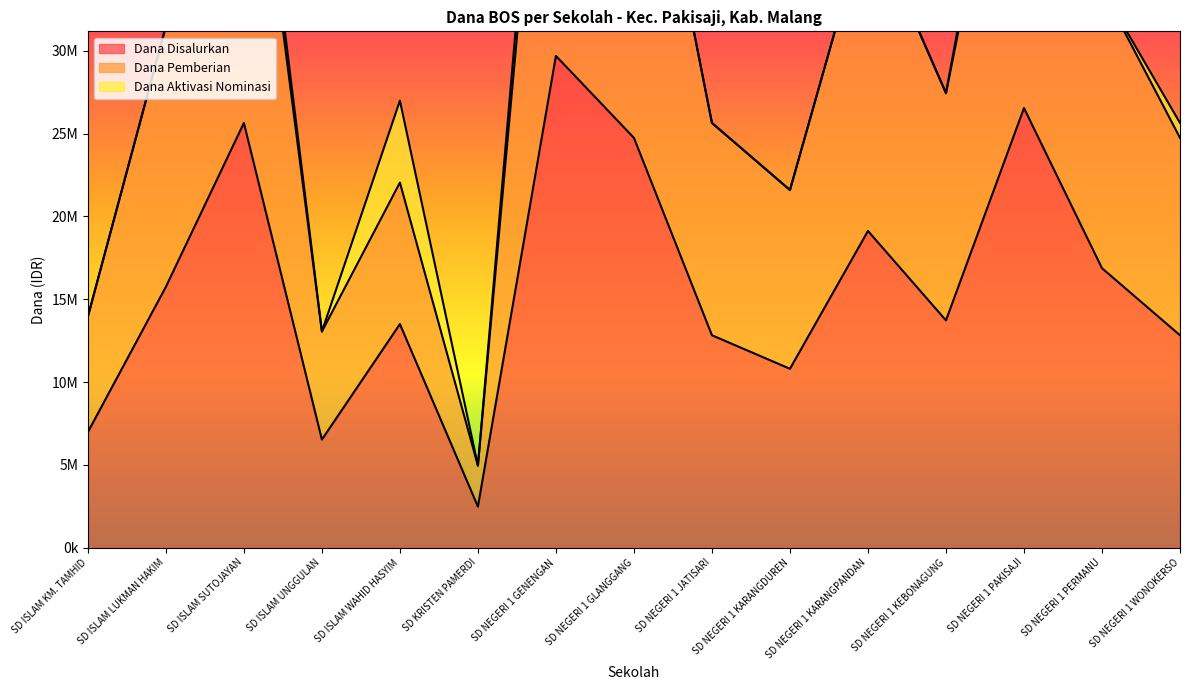

True or false: Dana Disalurkan has more than 1 interior local peaks.

True